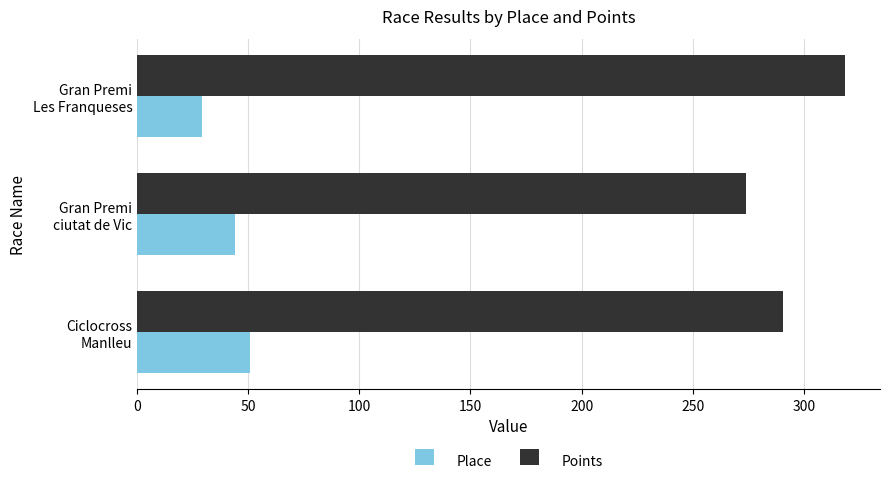

At how many categories does at least one series exceed 260?

3